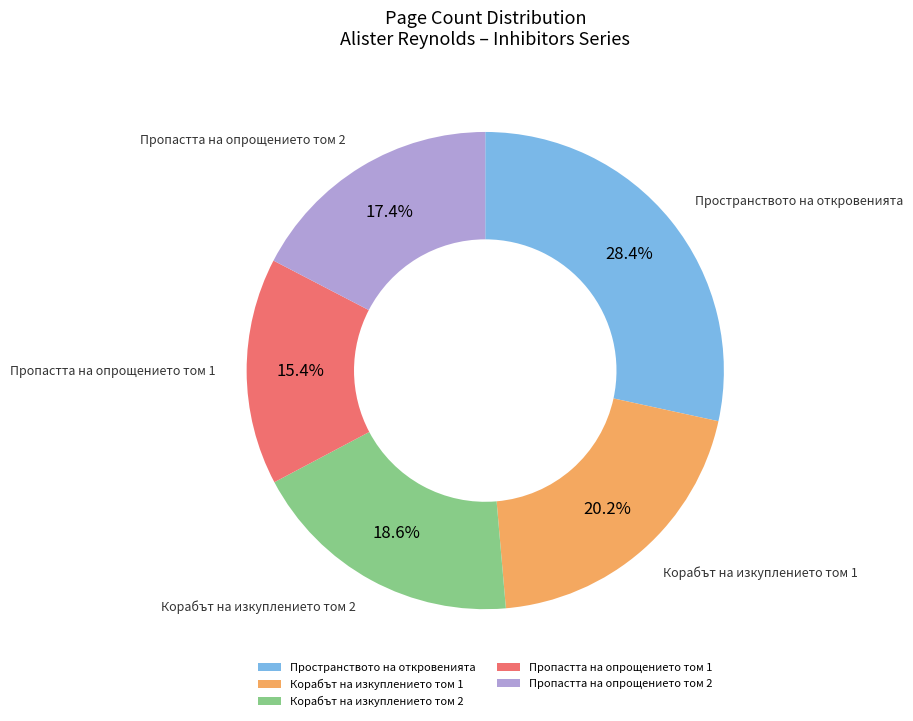

The Пропастта на опрощението том 2 slice represents 26% of the pie. True or false?

False